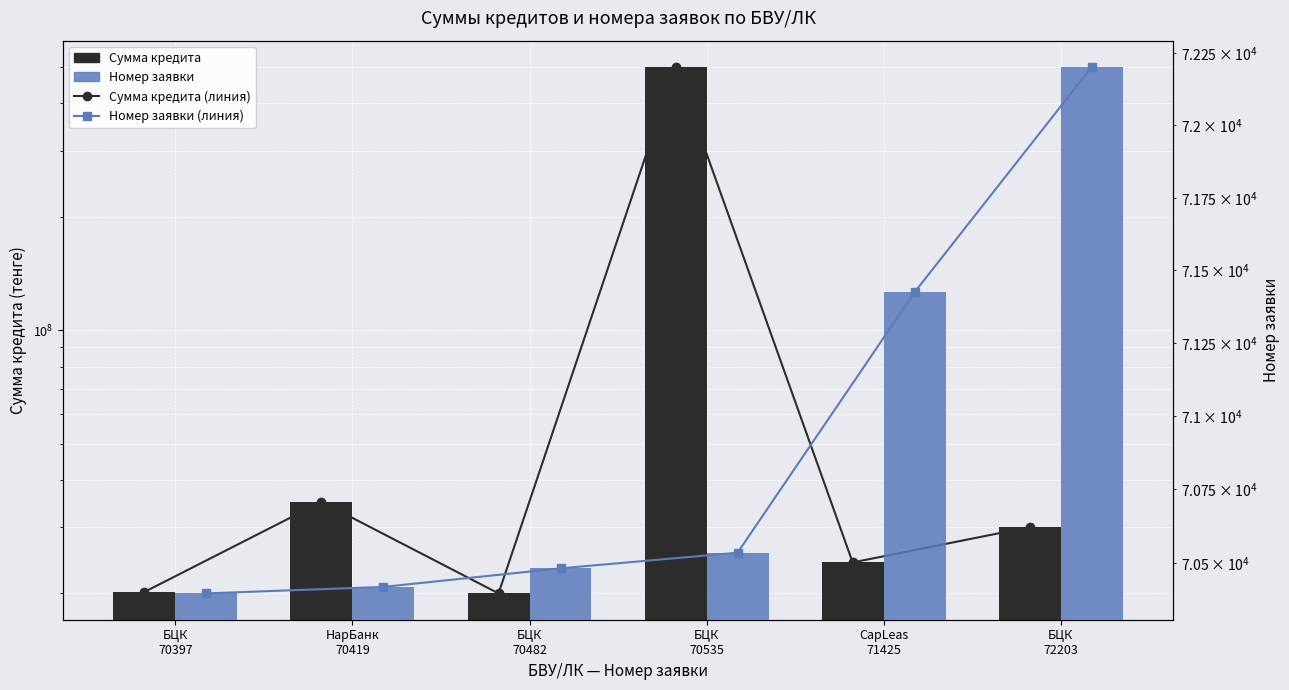

Which series has the widest spread of values?

Сумма кредита (линия)